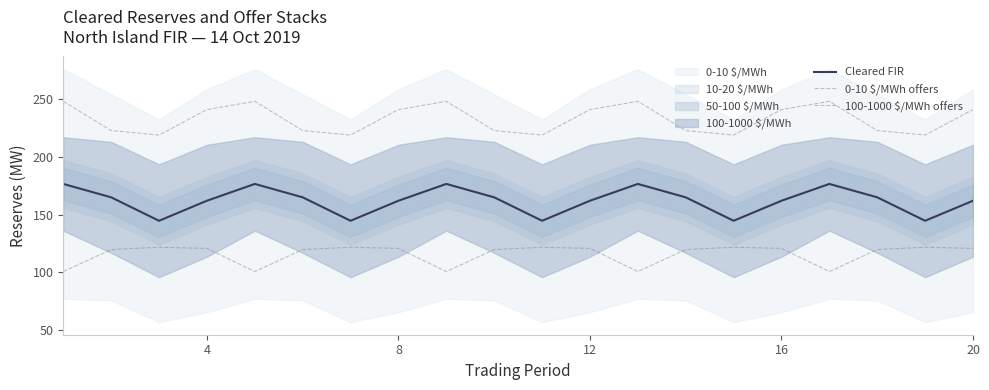

What is the minimum value for 100-1000 $/MWh offers?

100.8